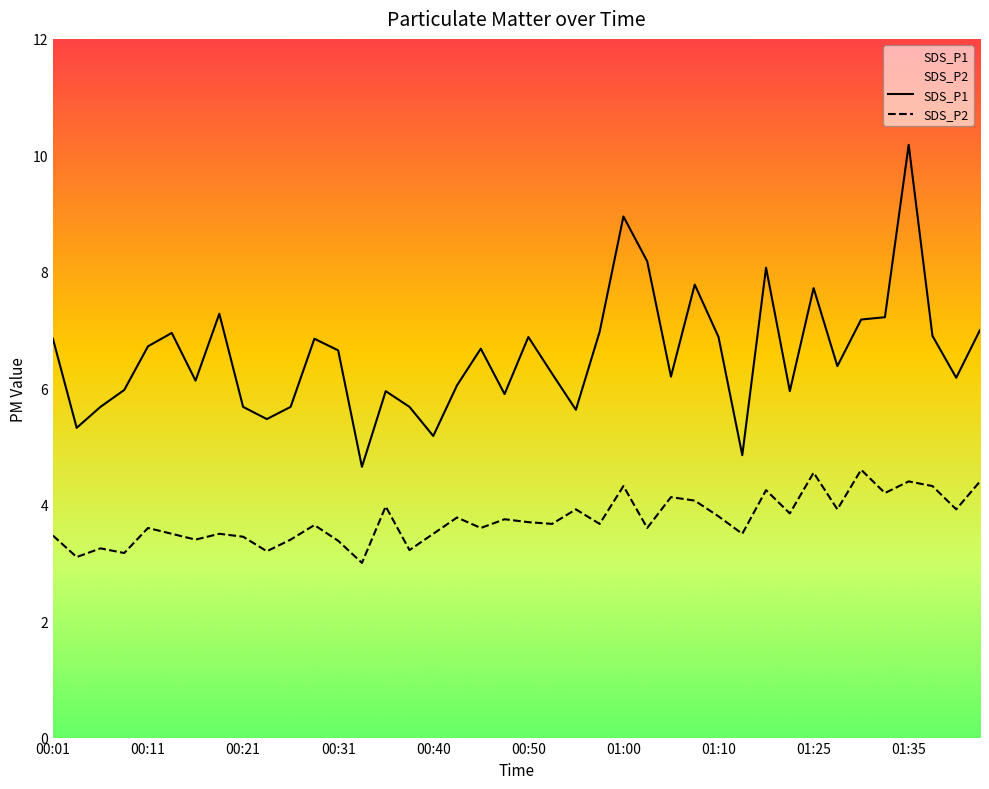

What is the label of the 3rd point from the left?

00:06